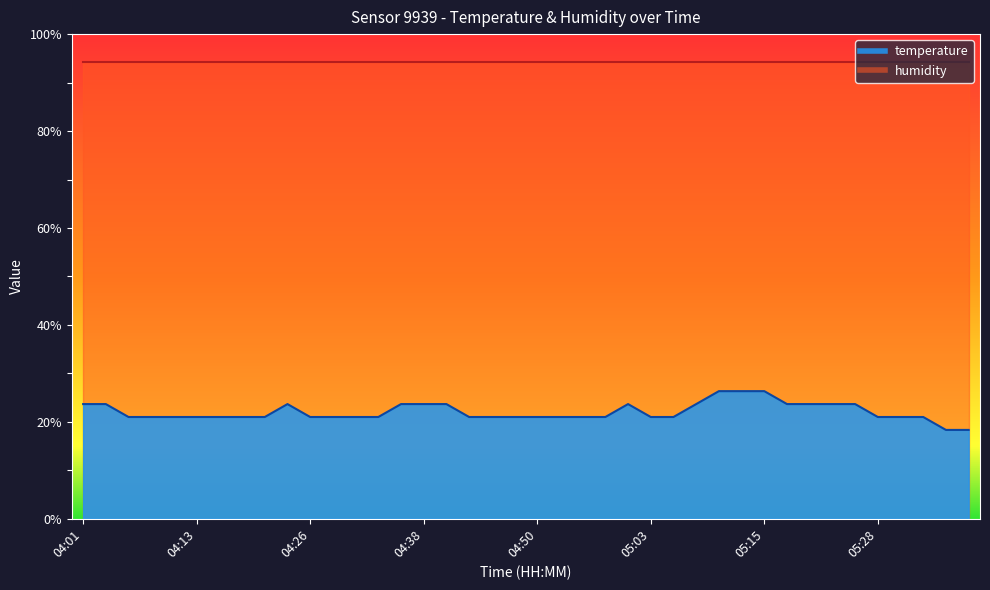

Reading left to right, extract all data points from this chart.

23.7	23.7	21.0	21.0	21.0	21.0	21.0	21.0	21.0	23.7	21.0	21.0	21.0	21.0	23.7	23.7	23.7	21.0	21.0	21.0	21.0	21.0	21.0	21.0	23.7	21.0	21.0	23.7	26.3	26.3	26.3	23.7	23.7	23.7	23.7	21.0	21.0	21.0	18.3	18.3